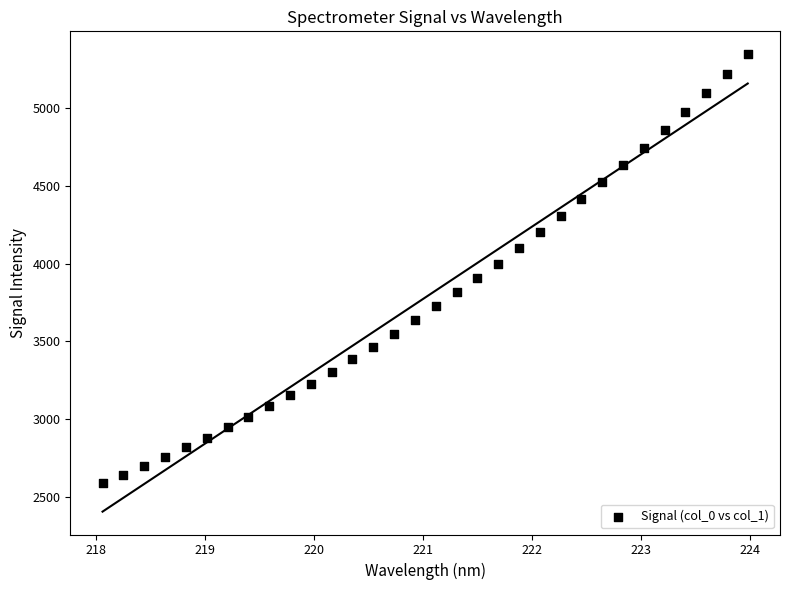

What is the range of X values (max minus min)?

5.9